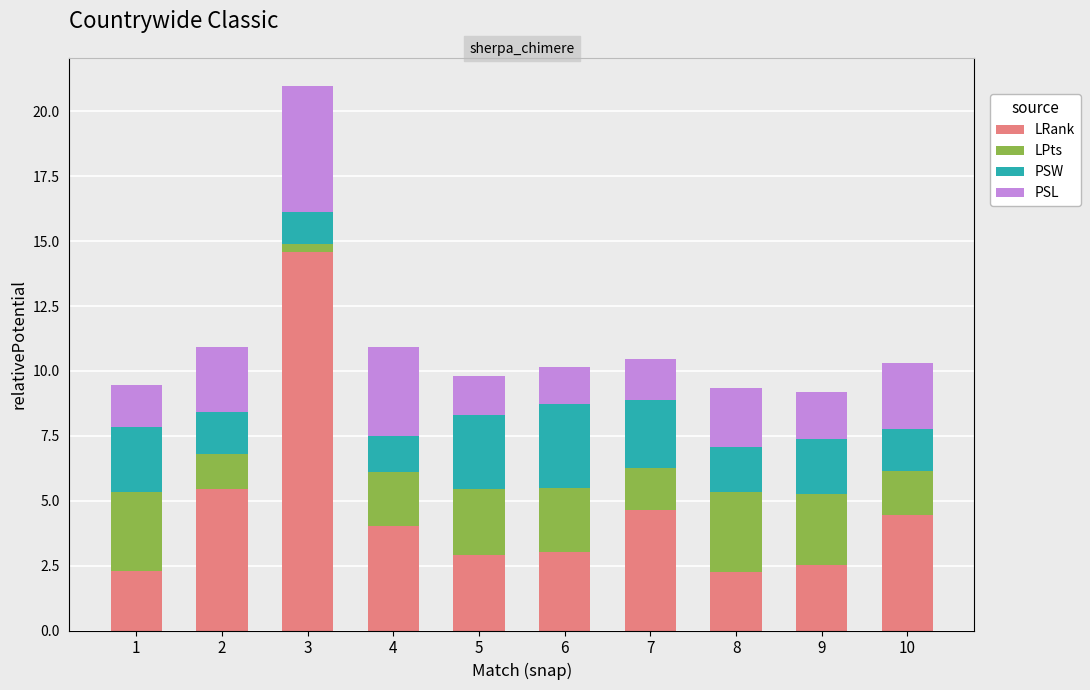

What is the total value across all series at 2?

10.9